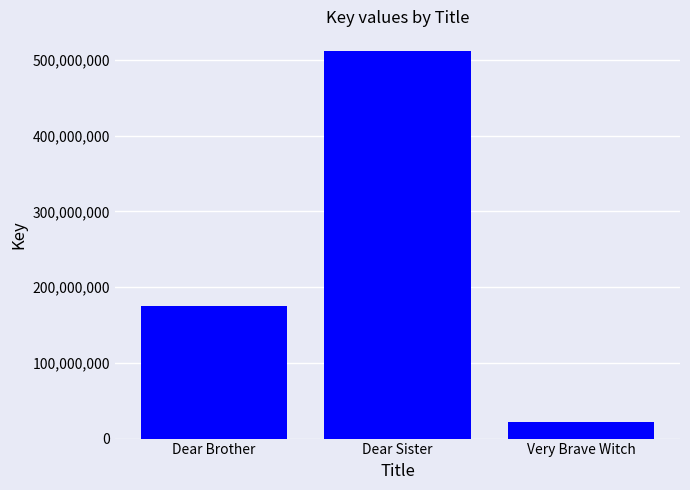

What is the sum of all values?

709266252